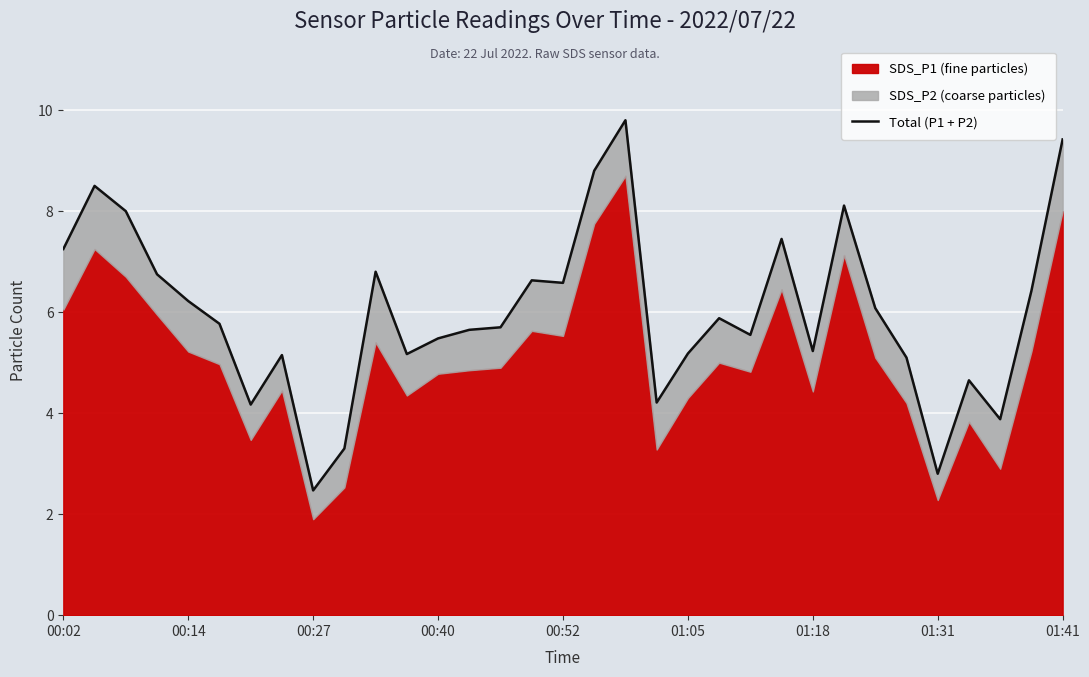

Reading right to left, transcribe all the data shown in this chart.

9.4	6.4	3.9	4.7	2.8	5.1	6.1	8.1	5.2	7.5	5.6	5.9	5.2	4.2	9.8	8.8	6.6	6.6	5.7	5.6	5.5	5.2	6.8	3.3	2.5	5.2	4.2	5.8	6.2	6.8	8.0	8.5	7.2